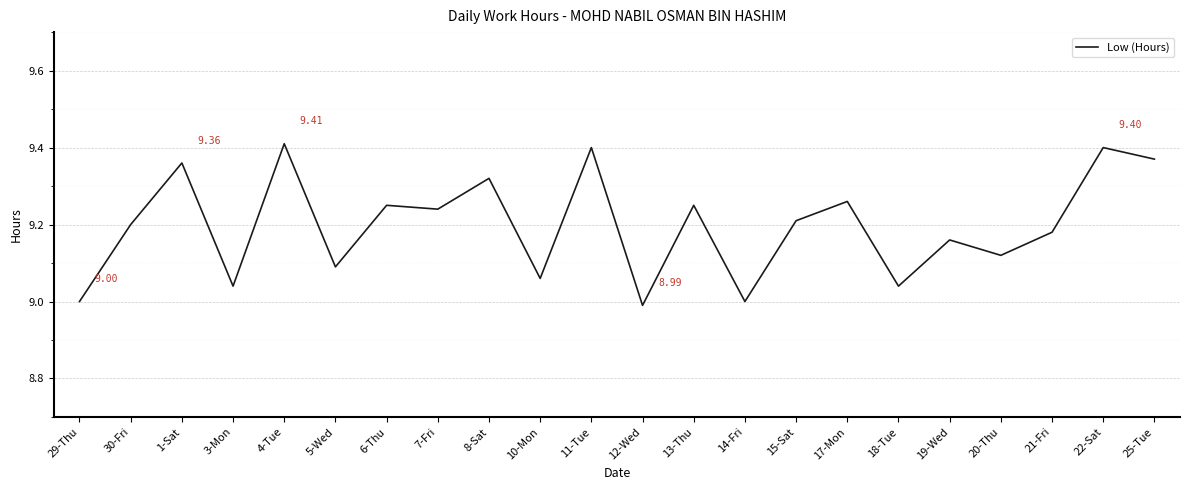

What position from the right is 3-Mon?

19